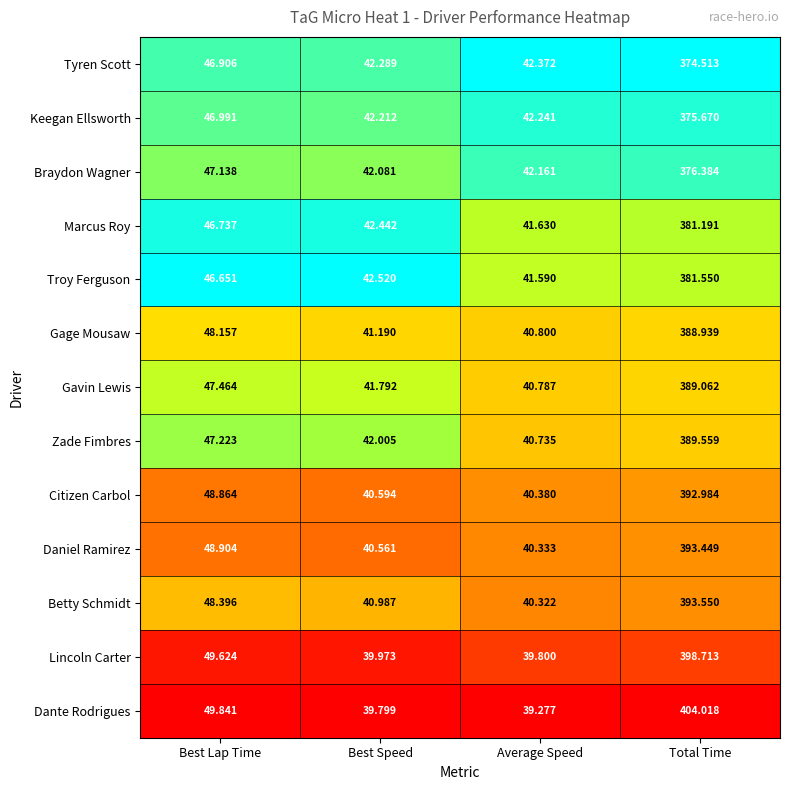

Which series has the largest range (max minus min)?

Dante Rodrigues